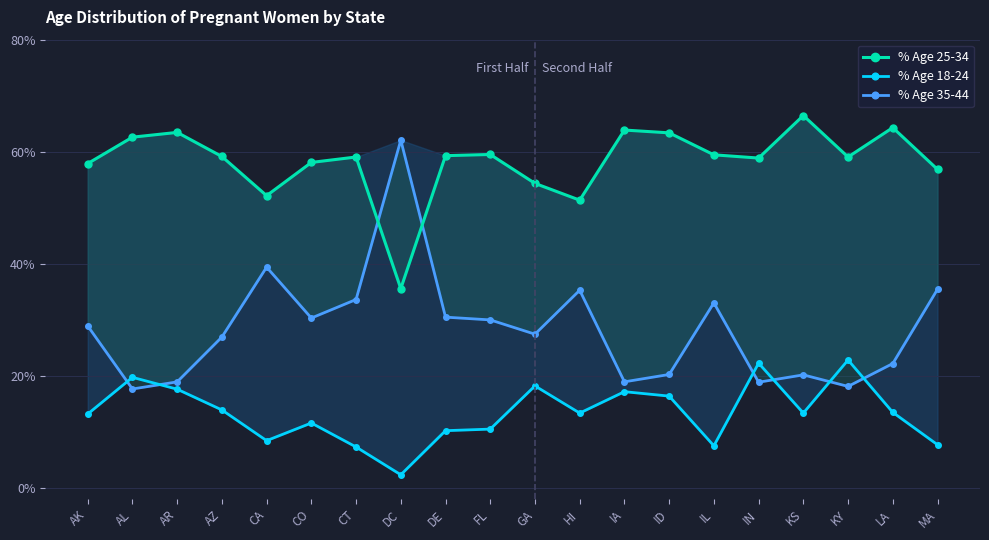

Which series changed the most between FL and LA?

% Age 35-44